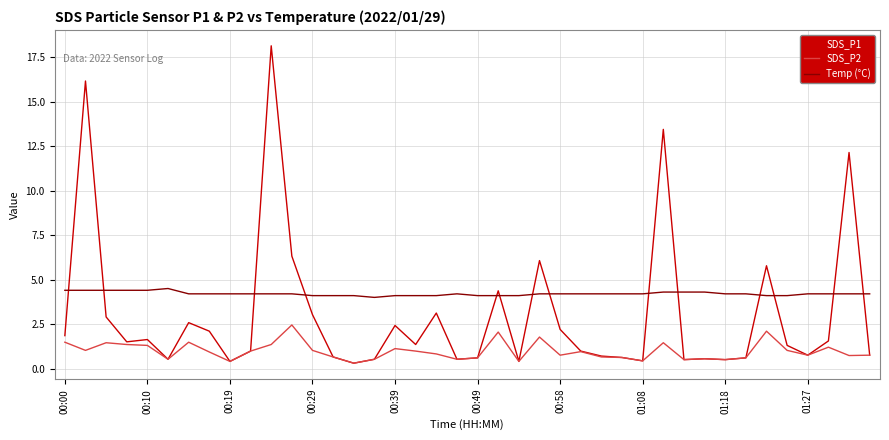

How many distinct data groups are displayed?

3